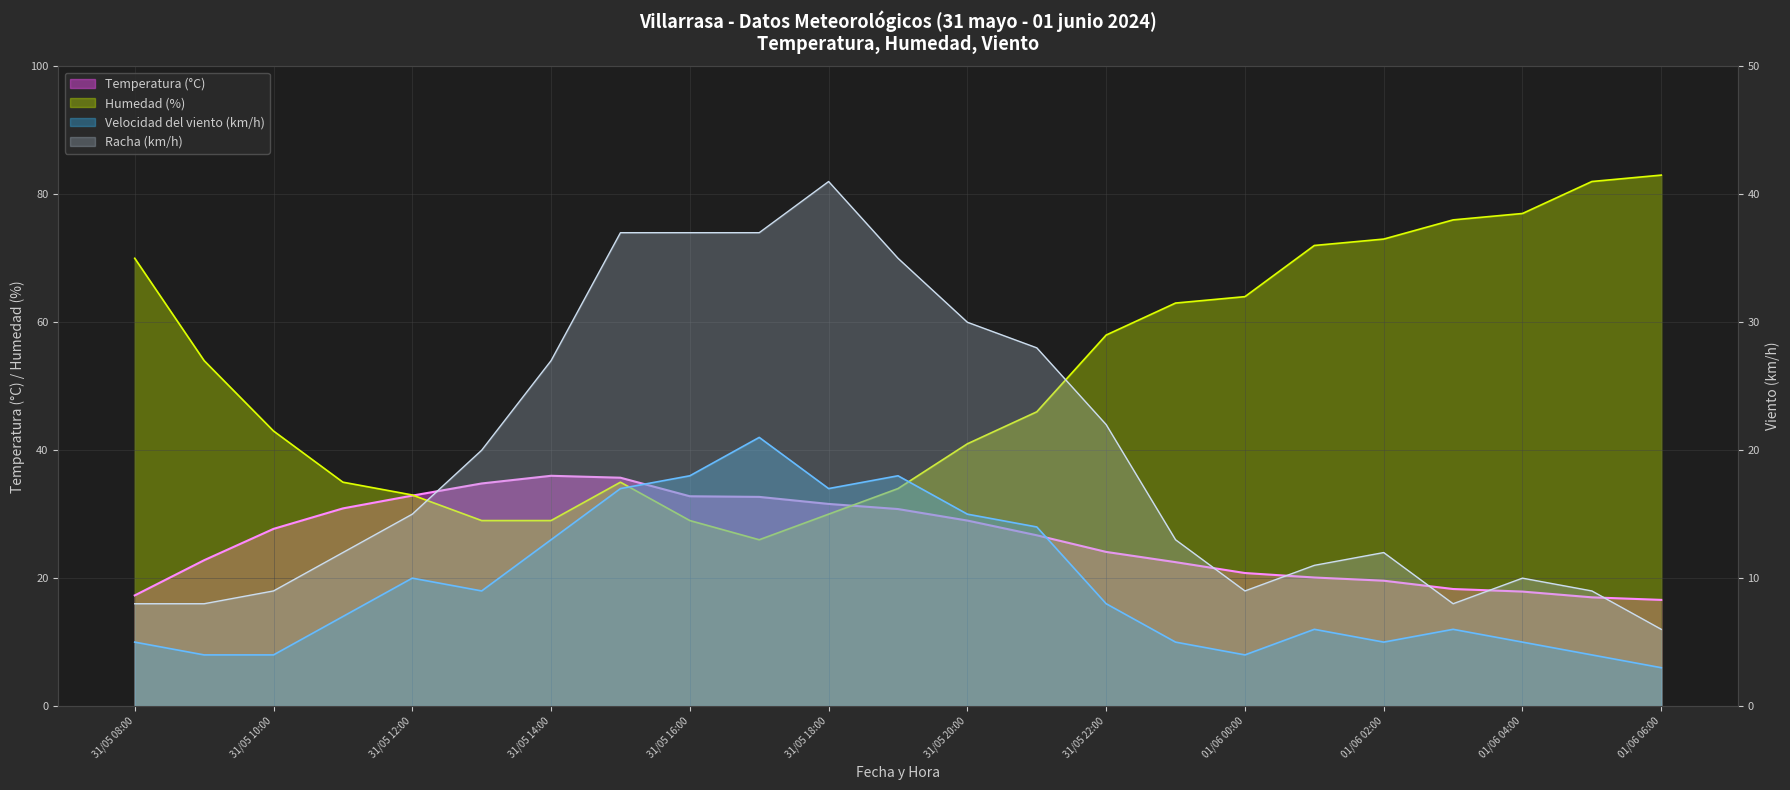

True or false: Velocidad del viento (km/h) has a value of 21.0 at 31/05 17:00.

True